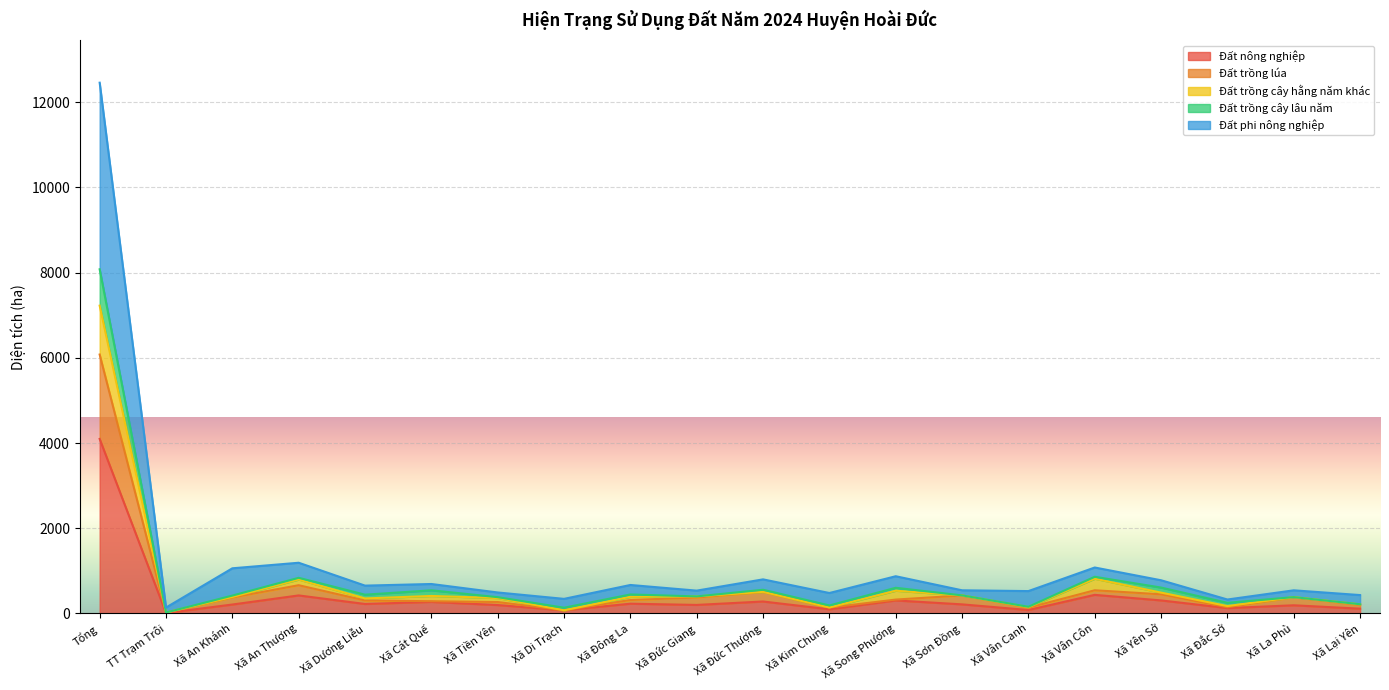

At which category does Đất phi nông nghiệp reach its first local peak?

Xã An Thượng